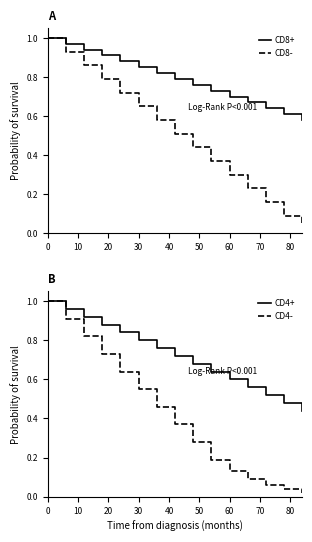

Does the chart display data point markers on the line(s)?

No